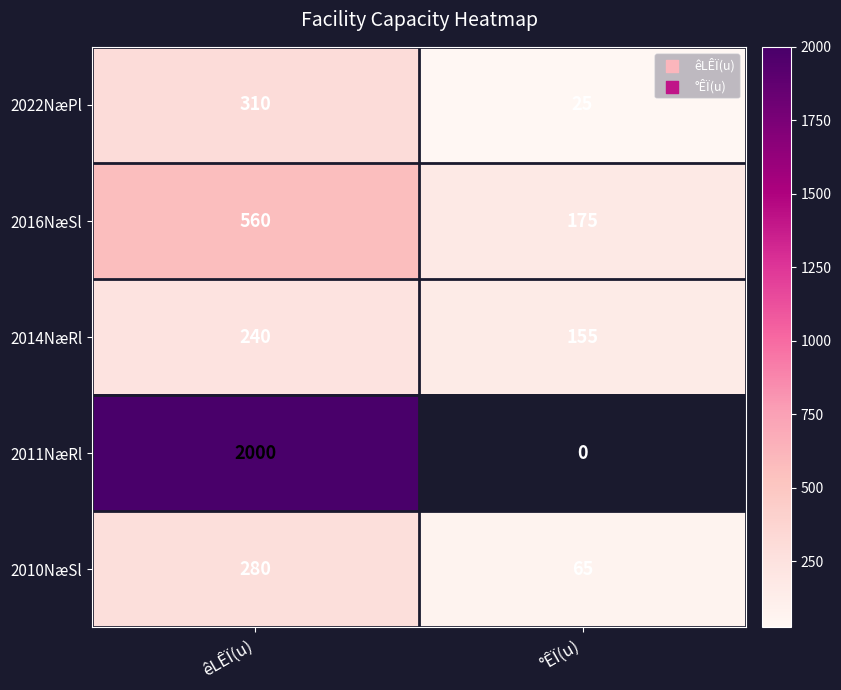

What is the sum of the 2016NæSl values at °ÊÏ(u) and êLÊÏ(u)?

735